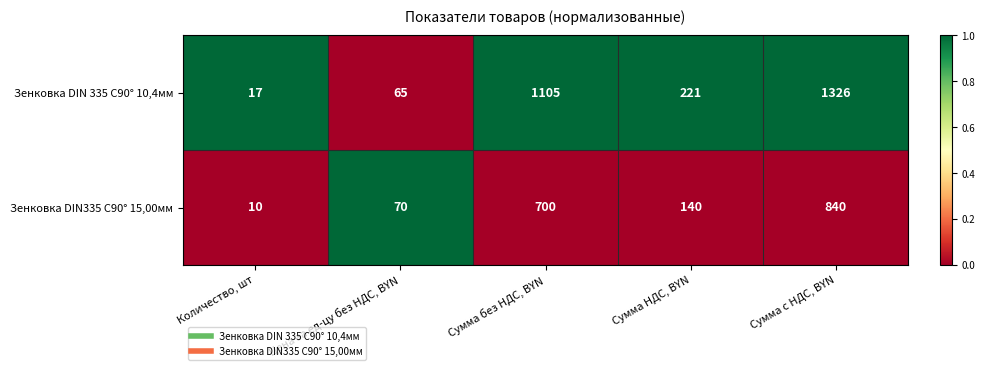

Is it true that Зенковка DIN335 C90° 15,00мм equals 70 at Цена за ед-цу без НДС, BYN?

True